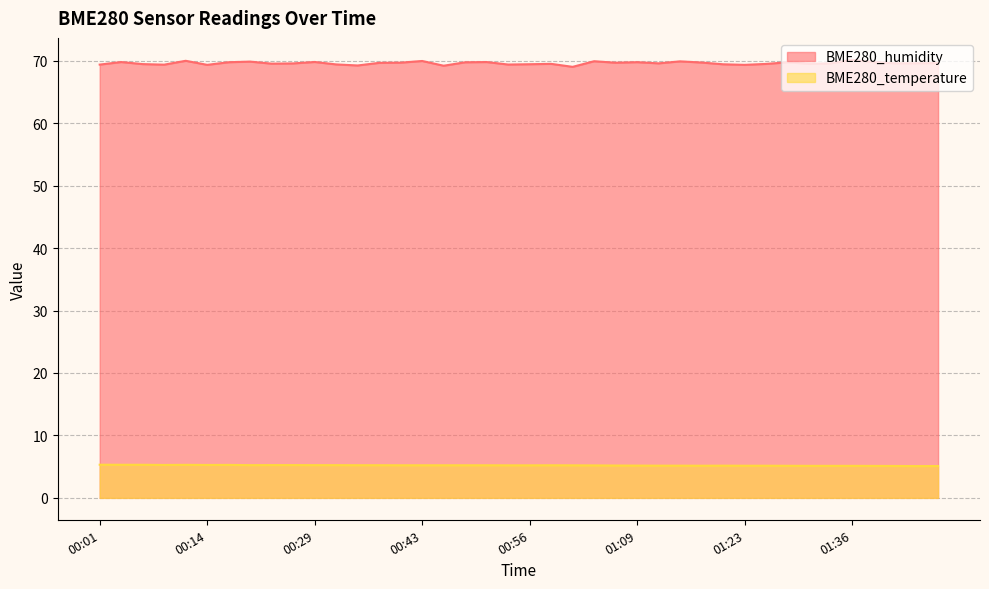

What is the label of the 36th point from the right?

00:12